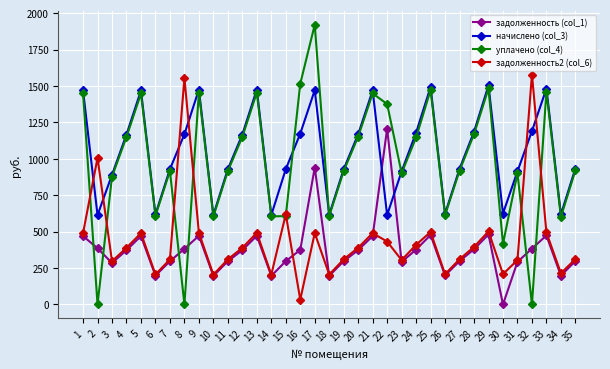

Where do начислено (col_3) and задолженность2 (col_6) first cross each other?

1 and 2